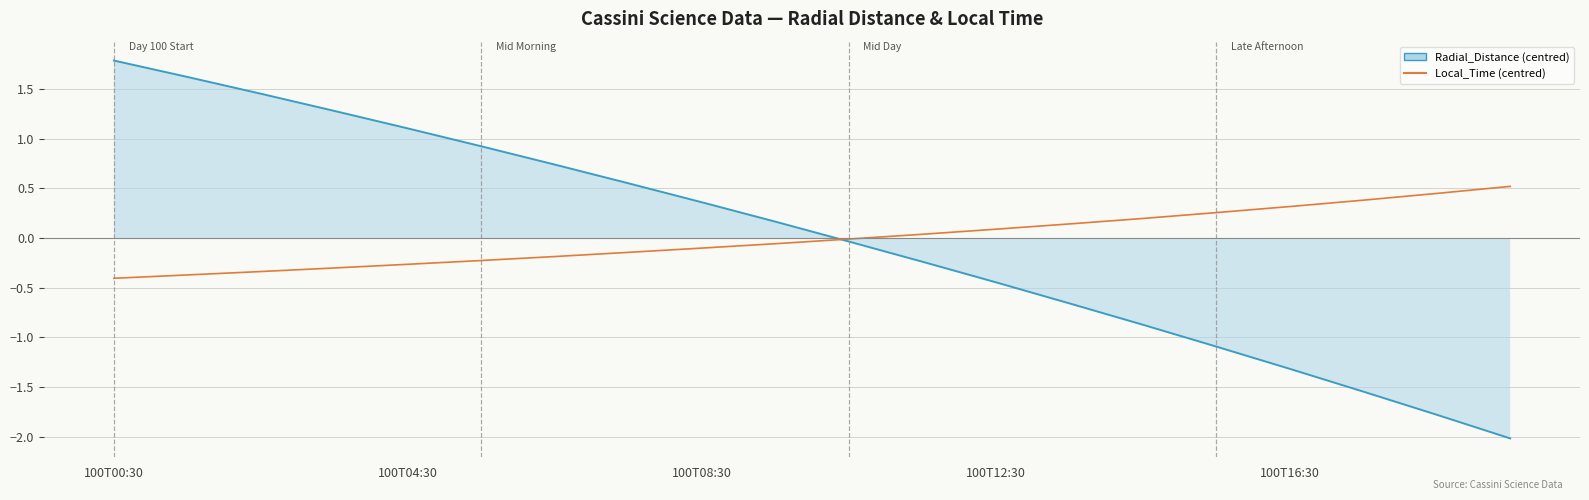

What is the difference between the second highest and second lowest values in the Local_Time (centred) series?

0.8